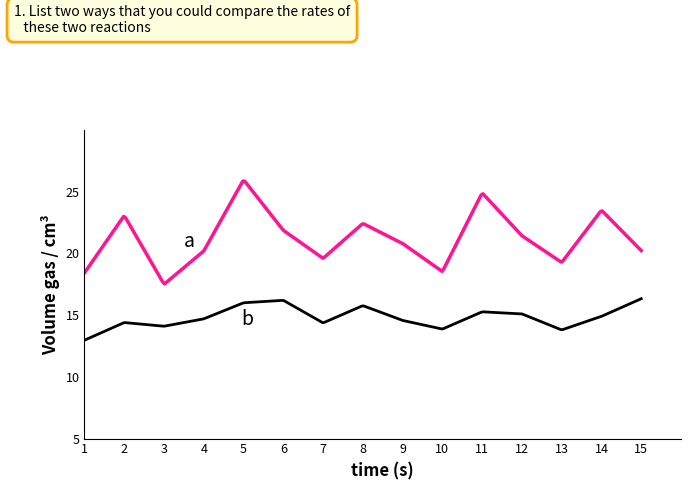

What is the greatest value displayed?

25.9